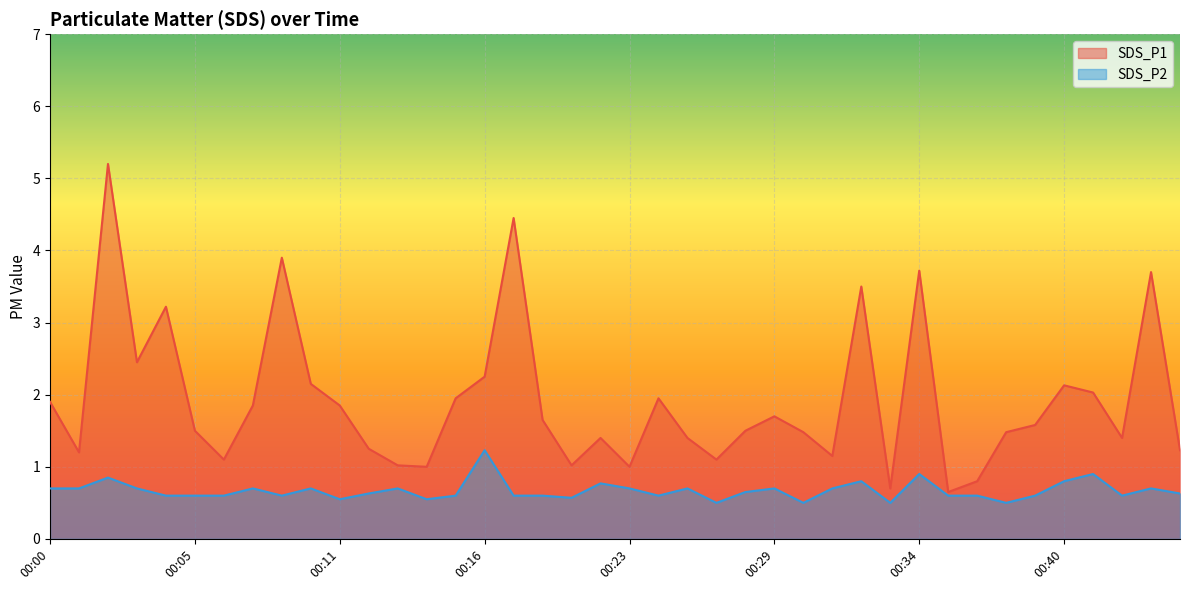

What are all the series names shown in the legend?

SDS_P1, SDS_P2